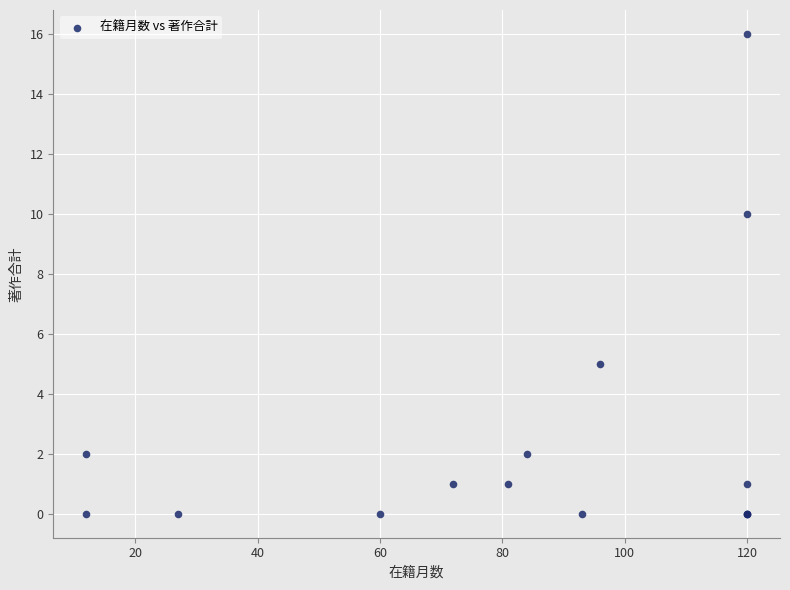

What Y value in the scatter plot is closest to 8?

10